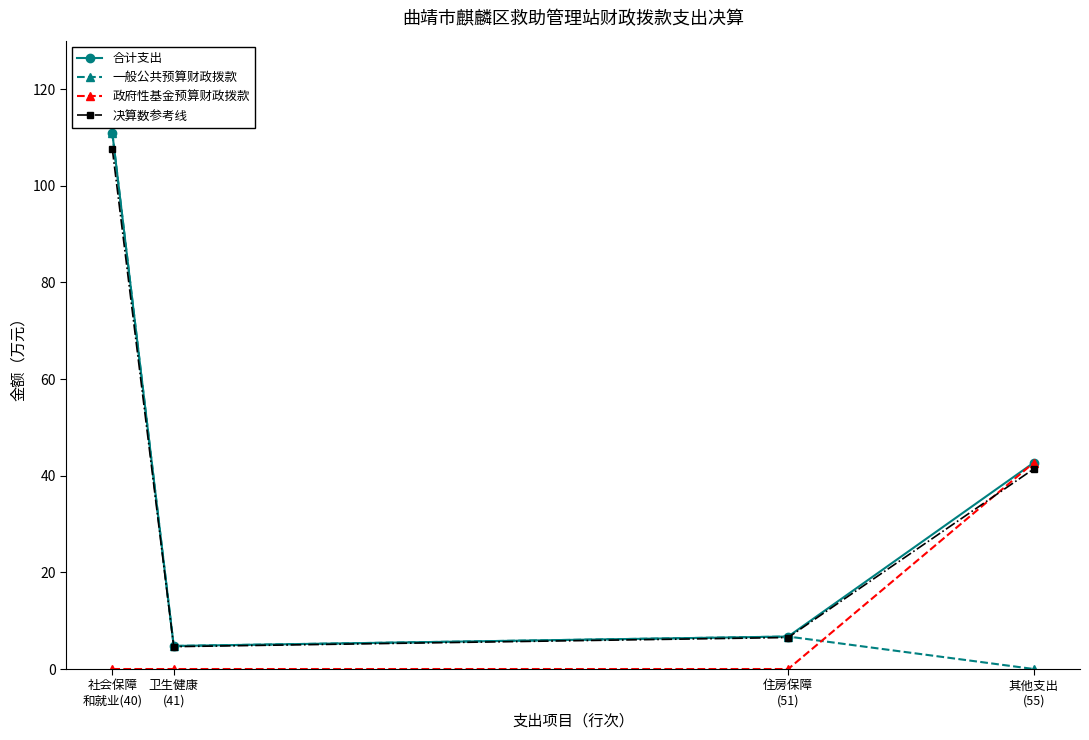

Reading left to right, extract all data points from this chart.

合计支出: 社会保障
和就业(40)=110.9	卫生健康
(41)=4.8	住房保障
(51)=6.7	其他支出
(55)=42.7
一般公共预算财政拨款: 社会保障
和就业(40)=110.9	卫生健康
(41)=4.8	住房保障
(51)=6.7	其他支出
(55)=0.0
政府性基金预算财政拨款: 社会保障
和就业(40)=0.0	卫生健康
(41)=0.0	住房保障
(51)=0.0	其他支出
(55)=42.7
决算数参考线: 社会保障
和就业(40)=107.6	卫生健康
(41)=4.6	住房保障
(51)=6.5	其他支出
(55)=41.4